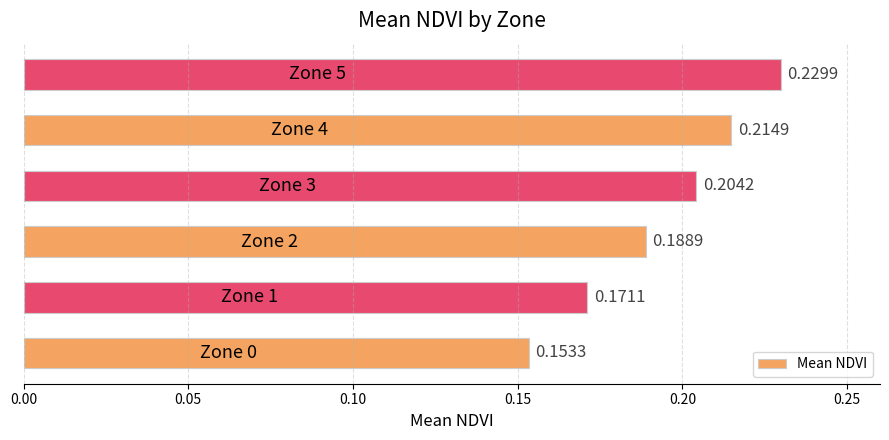

What is the sum of all values?

1.2